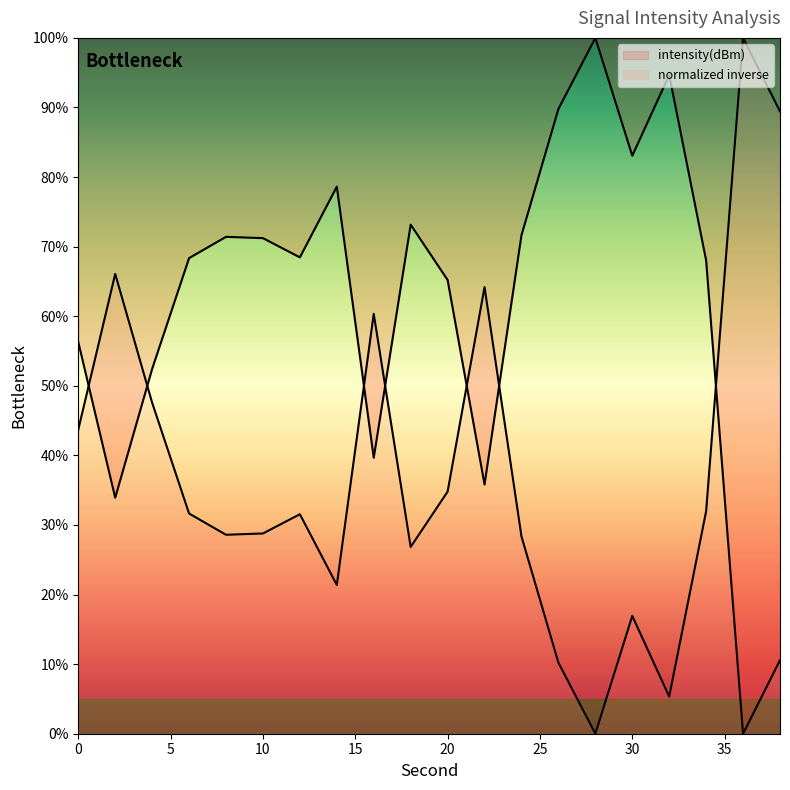

Where is the first local maximum?

8